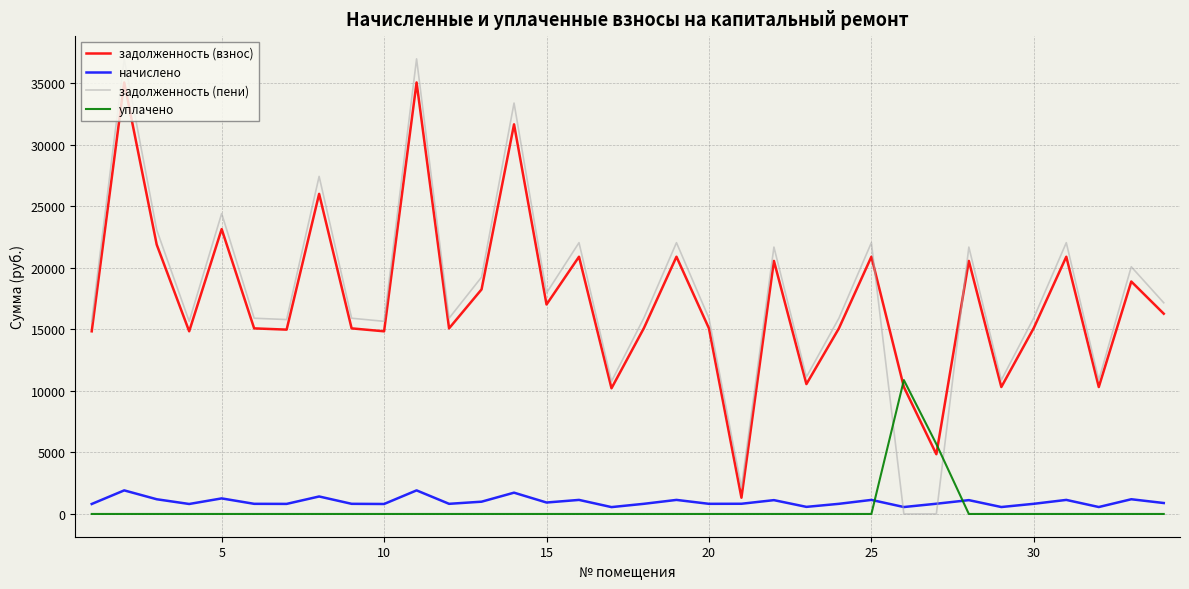

List the series in order of their peak value, highest first.

задолженность (пени), задолженность (взнос), уплачено, начислено